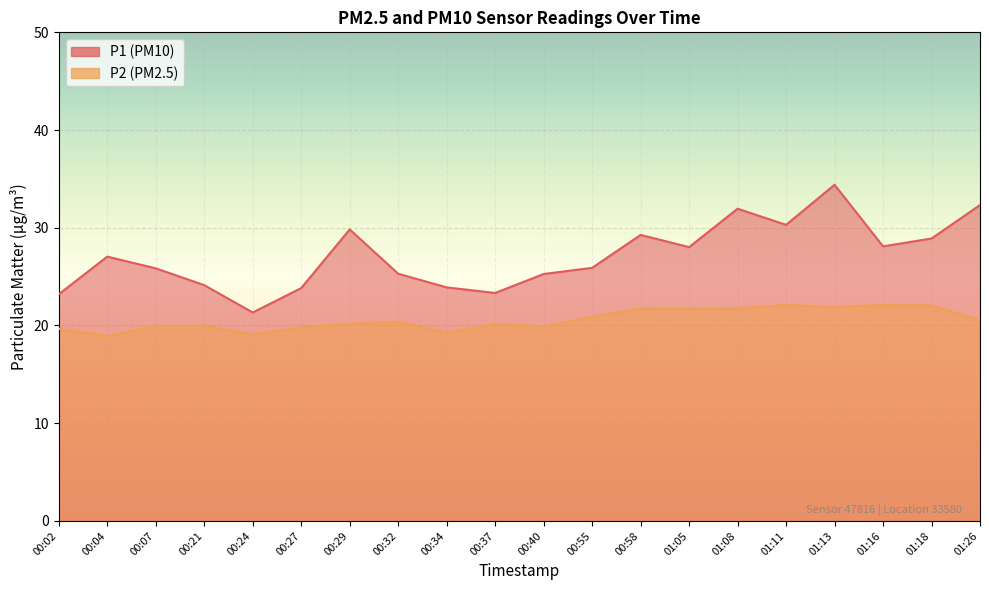

What position from the left is 00:32?

8